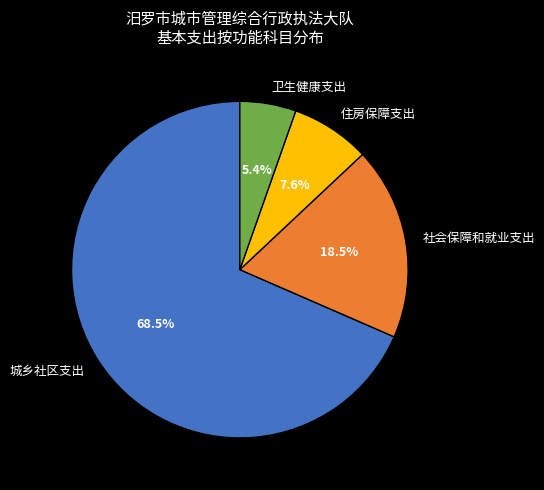

What is the majority slice?

城乡社区支出